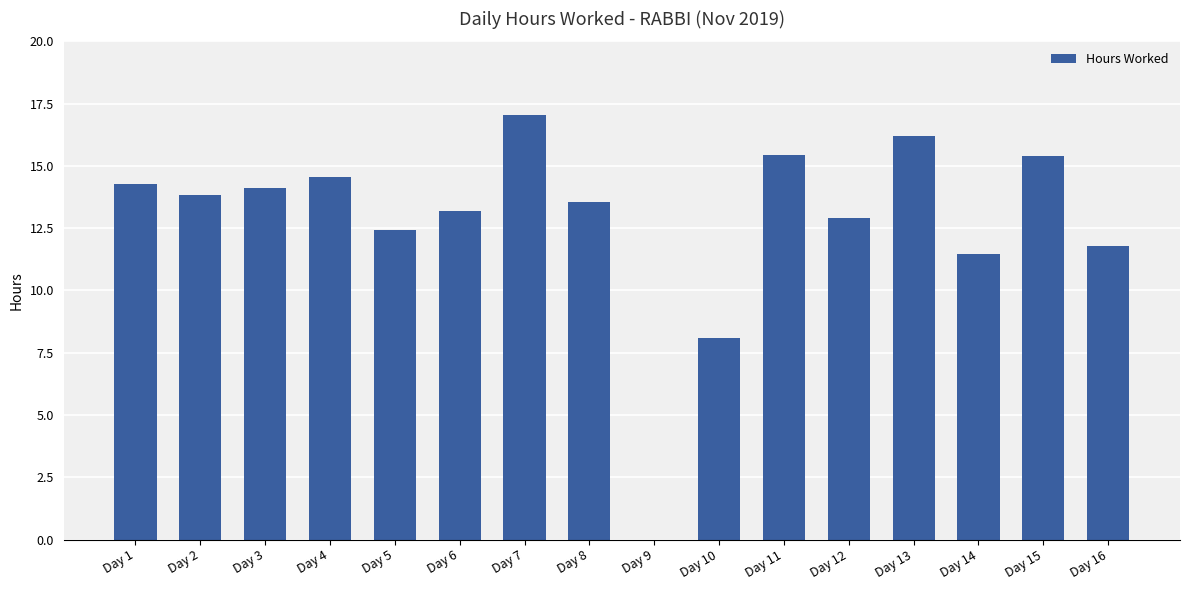

What is the sum of the values at Day 2 and Day 7?

30.9